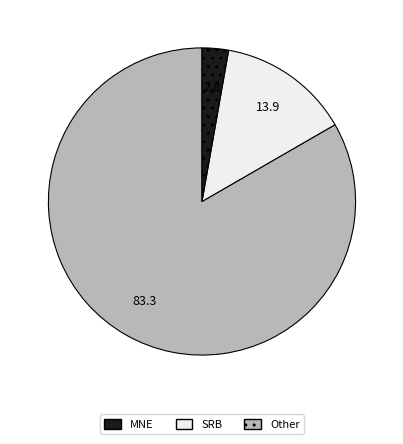

Is MNE the majority of the pie?

Yes